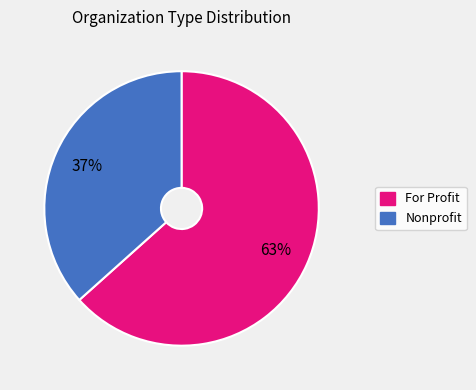

Which category has the biggest portion of the pie?

For Profit